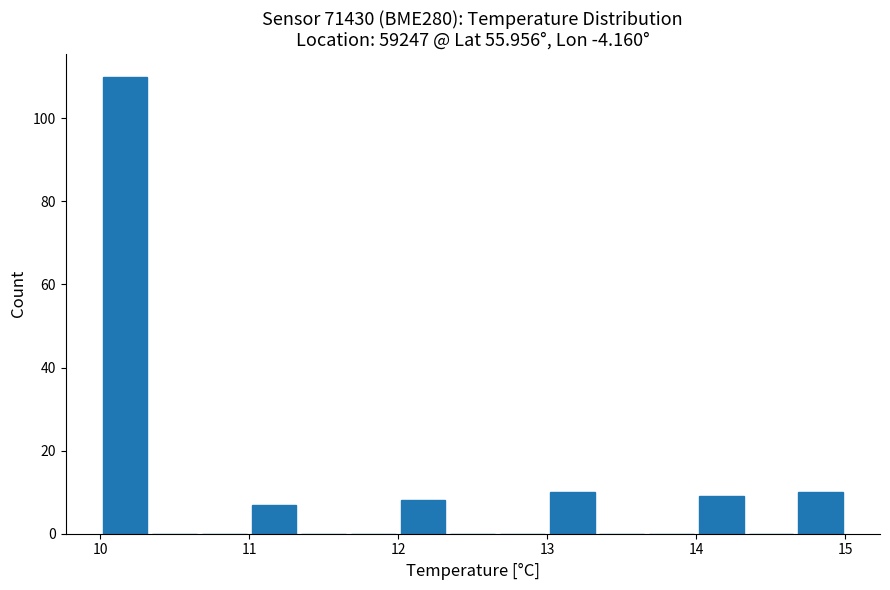

Around what value on the x-axis is the tallest bar? Give the approximate position of its centre, as read against the axis.

10.2